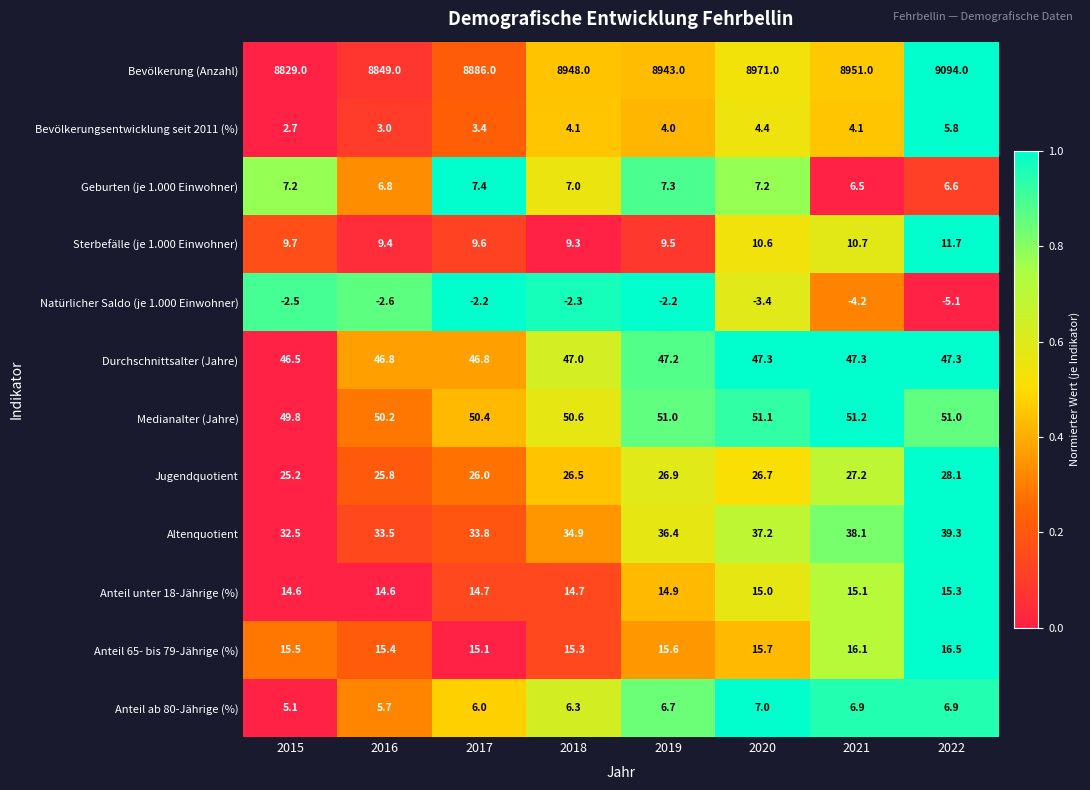

Which series has the largest range (max minus min)?

Bevölkerung (Anzahl)